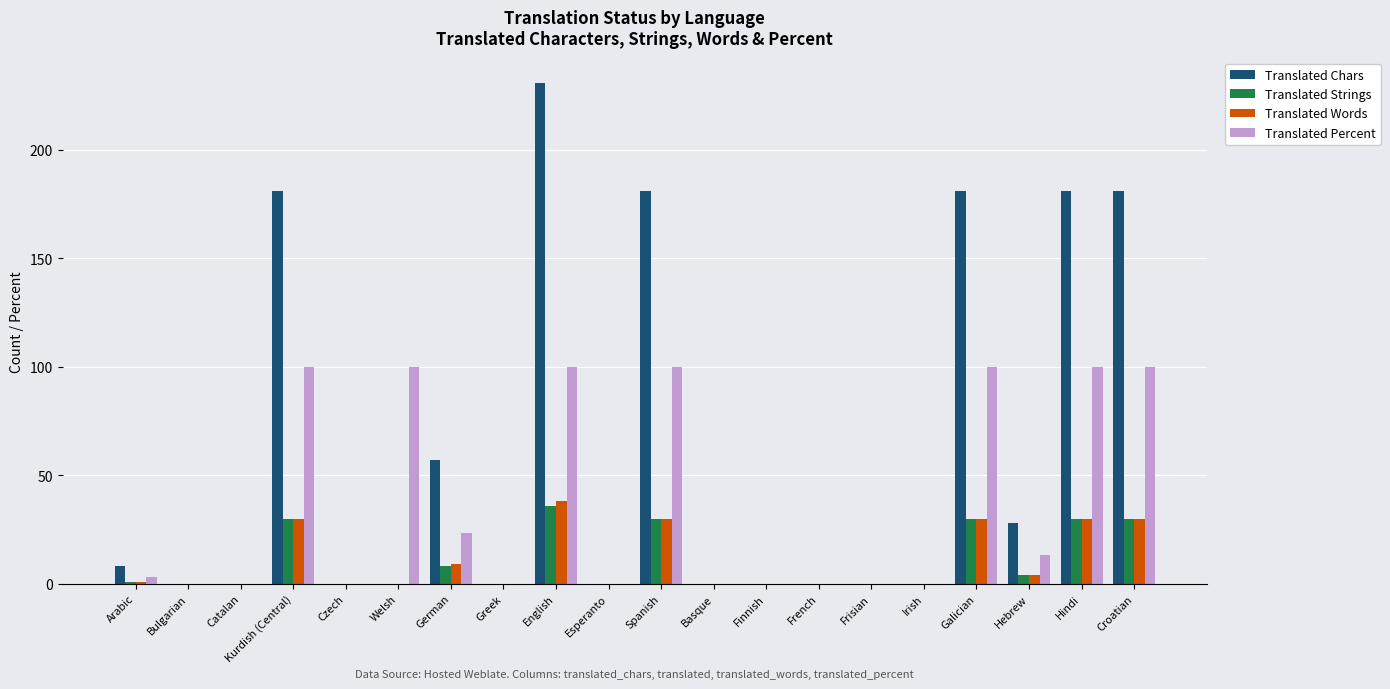

What is the highest value of the Translated Strings series?

36.0